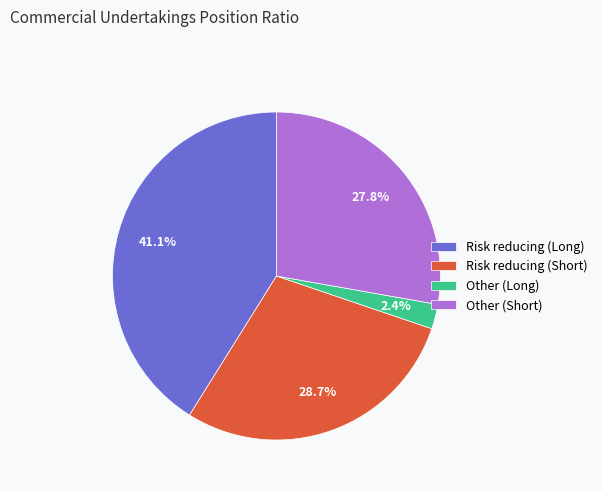

To the nearest percent, what percentage of the pie is Other (Short)?

28%